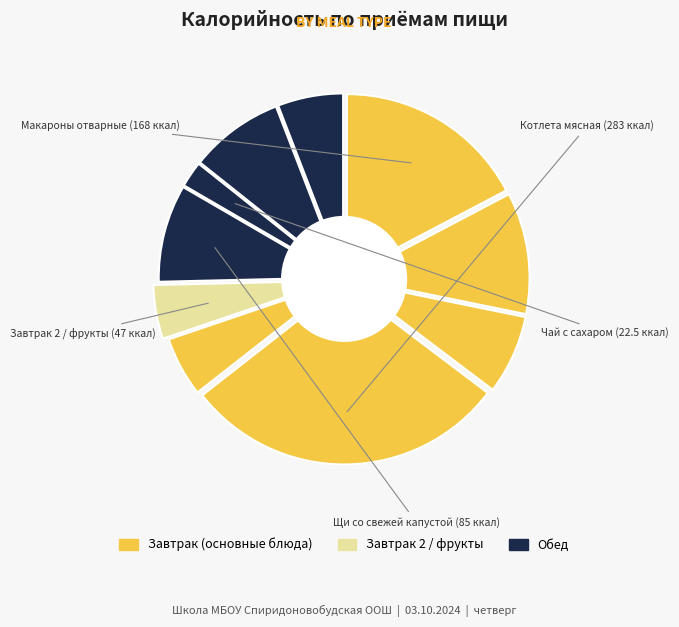

The Обед slice represents 13% of the pie. True or false?

False